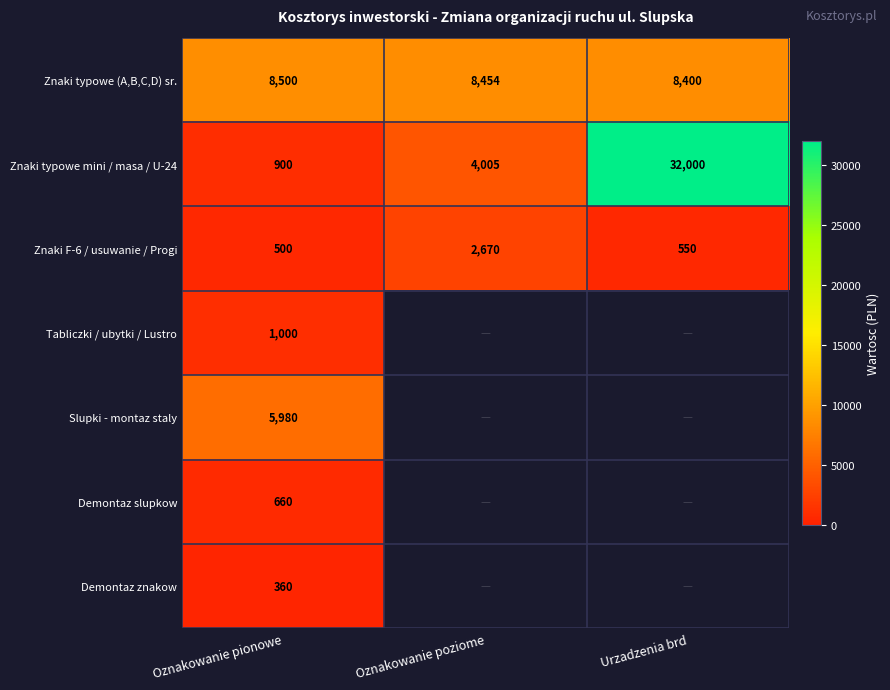

Rank the categories by Znaki typowe (A,B,C,D) sr. value from lowest to highest.

Urzadzenia brd, Oznakowanie poziome, Oznakowanie pionowe